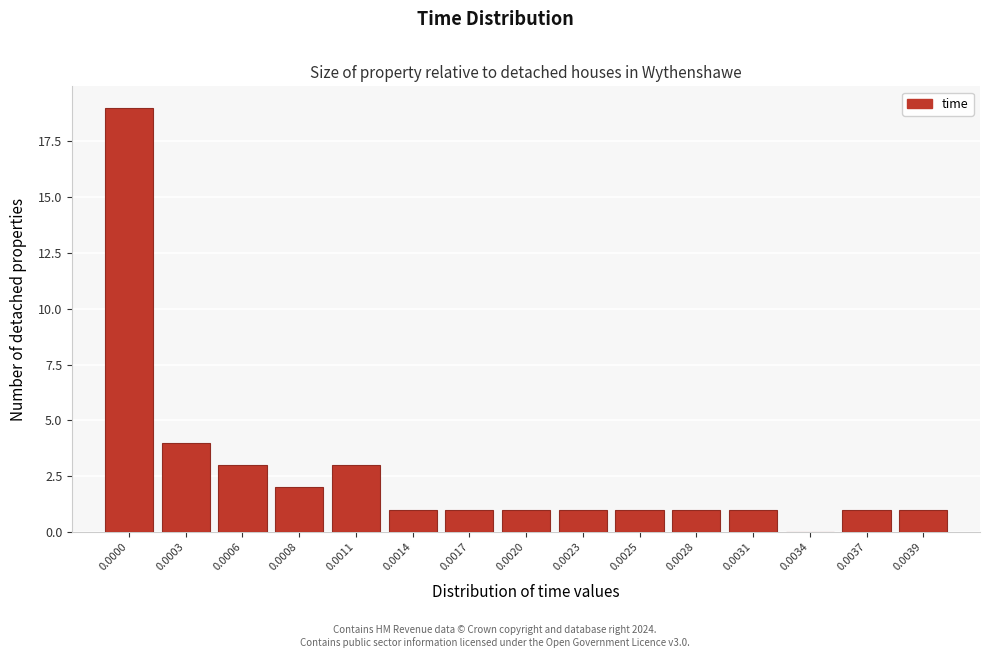

Reading right to left, what are all the values shown in this chart?

0.0039=1	0.0037=1	0.0034=0	0.0031=1	0.0028=1	0.0025=1	0.0023=1	0.0020=1	0.0017=1	0.0014=1	0.0011=3	0.0008=2	0.0006=3	0.0003=4	0.0000=19